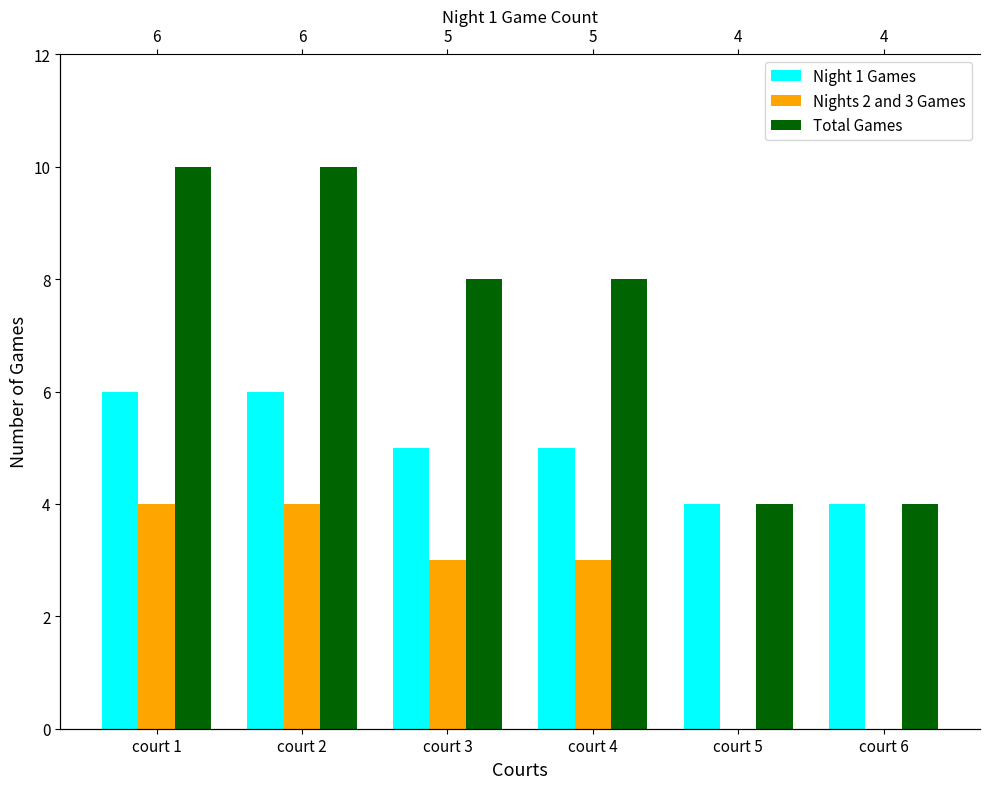

True or false: Night 1 Games has a value of 3 at court 4.

False